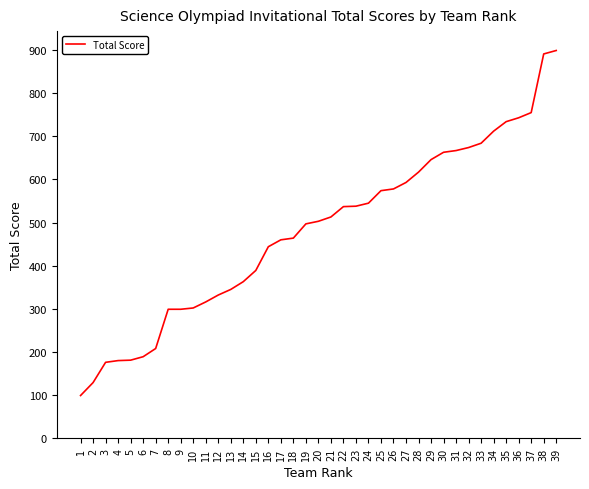

Is it true that the value at 31 is 667?

True